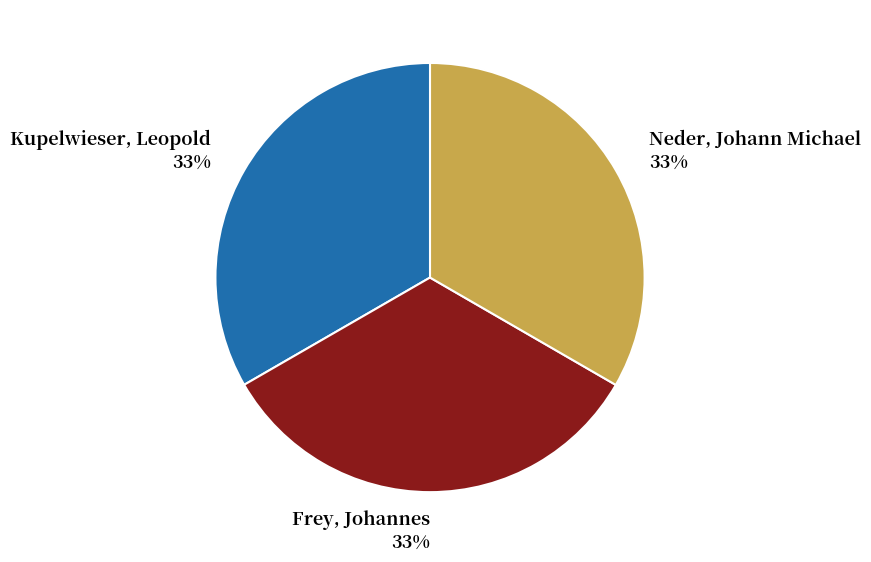

Do Neder, Johann Michael and Kupelwieser, Leopold together represent more than half of the pie?

Yes